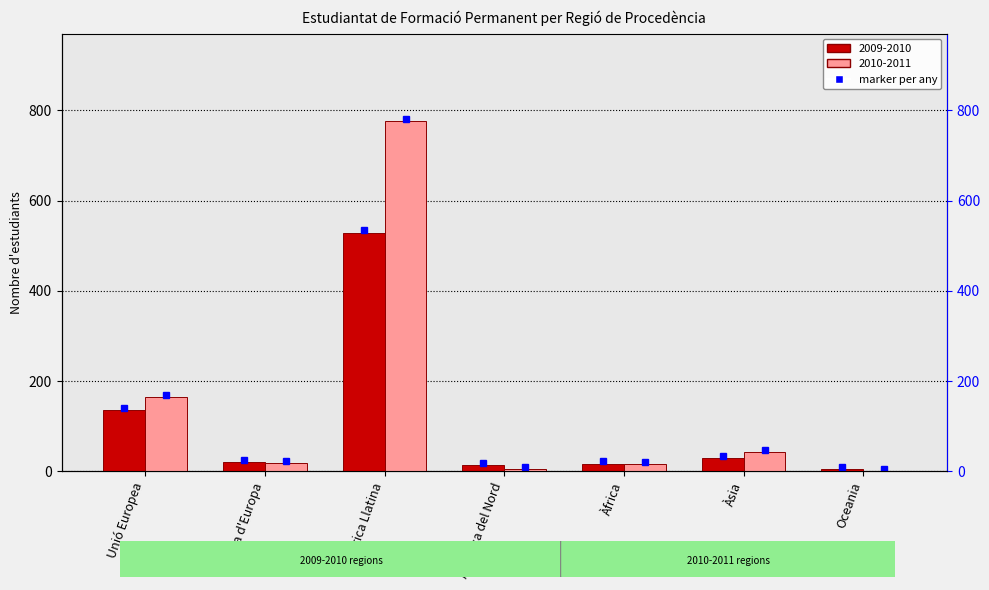

The value of 2010-2011 at Resta d'Europa is 19. True or false?

True